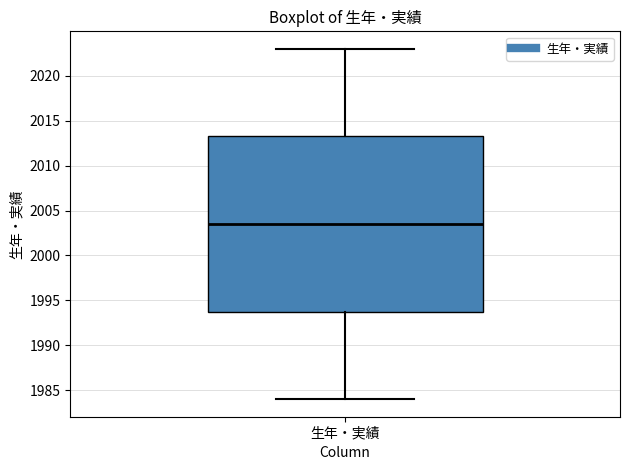

Transcribe this box plot: give where the median line is, the range the box spans, and where the two whiskers end, as read against the y-axis. The values are not printed on the chart, so give them approximately, as read against the axis.

median 2003.5, box 1994.0 to 2013.5, whiskers 1984.0 to 2023.0